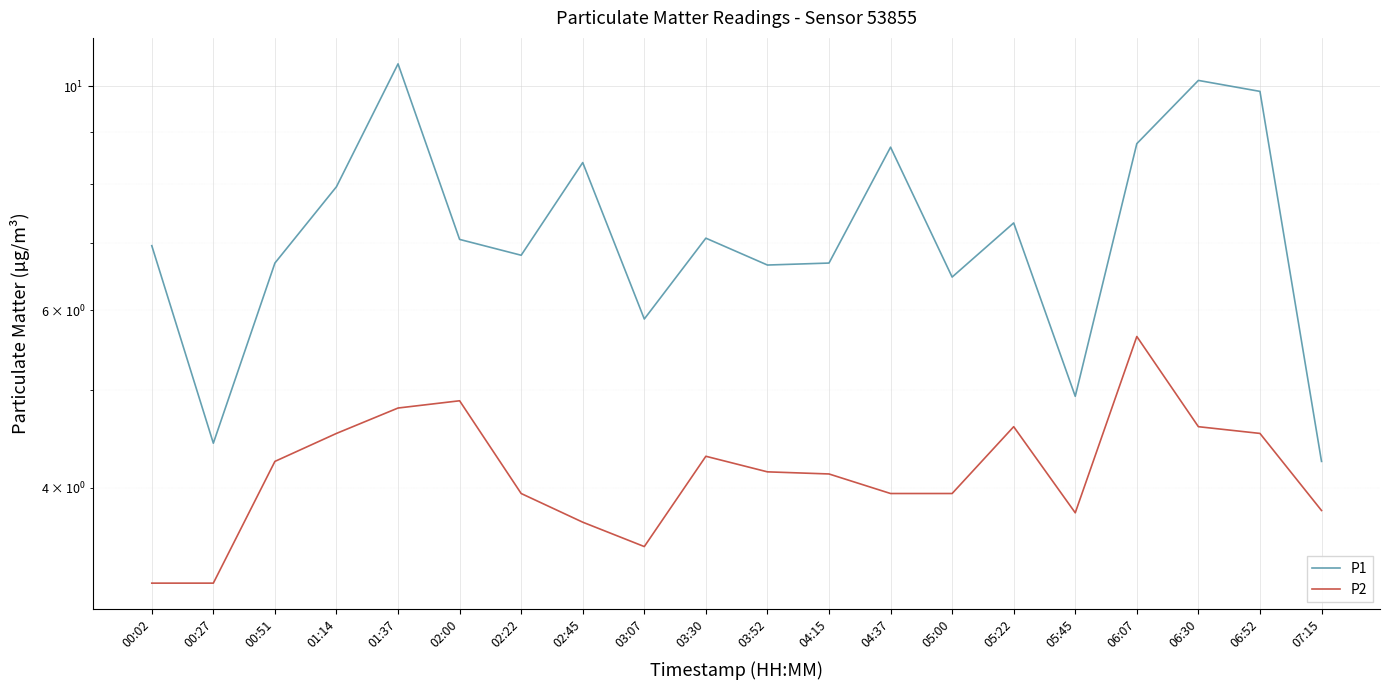

Reading right to left, transcribe all the data shown in this chart.

P1: 07:15=4.2	06:52=9.9	06:30=10.1	06:07=8.8	05:45=4.9	05:22=7.3	05:00=6.5	04:37=8.7	04:15=6.7	03:52=6.7	03:30=7.1	03:07=5.9	02:45=8.4	02:22=6.8	02:00=7.0	01:37=10.5	01:14=8.0	00:51=6.7	00:27=4.4	00:02=7.0
P2: 07:15=3.8	06:52=4.5	06:30=4.6	06:07=5.7	05:45=3.8	05:22=4.6	05:00=4.0	04:37=4.0	04:15=4.1	03:52=4.2	03:30=4.3	03:07=3.5	02:45=3.7	02:22=4.0	02:00=4.9	01:37=4.8	01:14=4.5	00:51=4.2	00:27=3.2	00:02=3.2